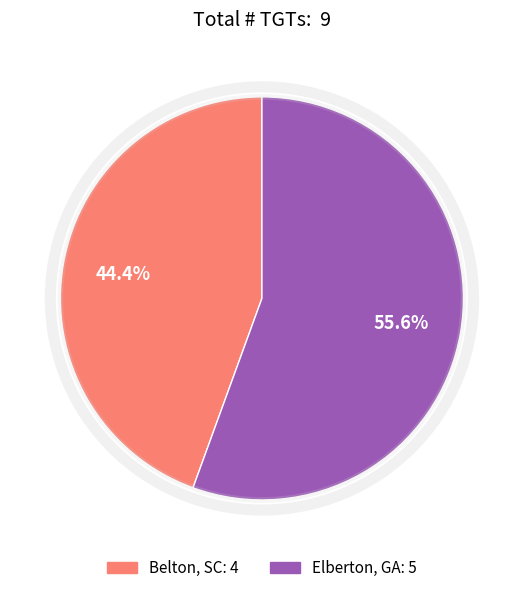

To the nearest percent, what is the average slice percentage?

50%